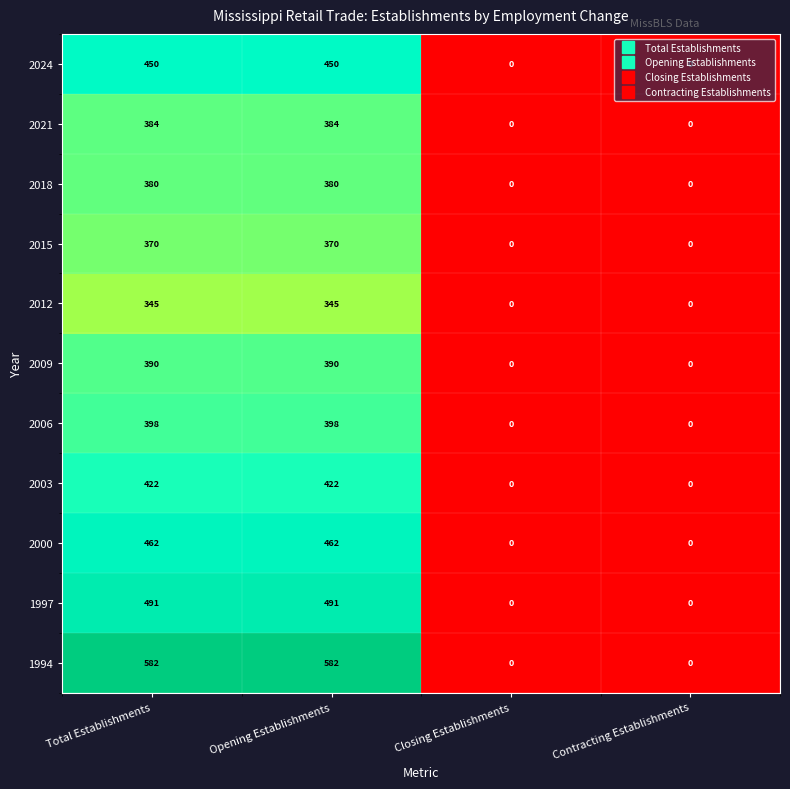

Read the 2012 value at Opening Establishments, to the nearest 50.

350